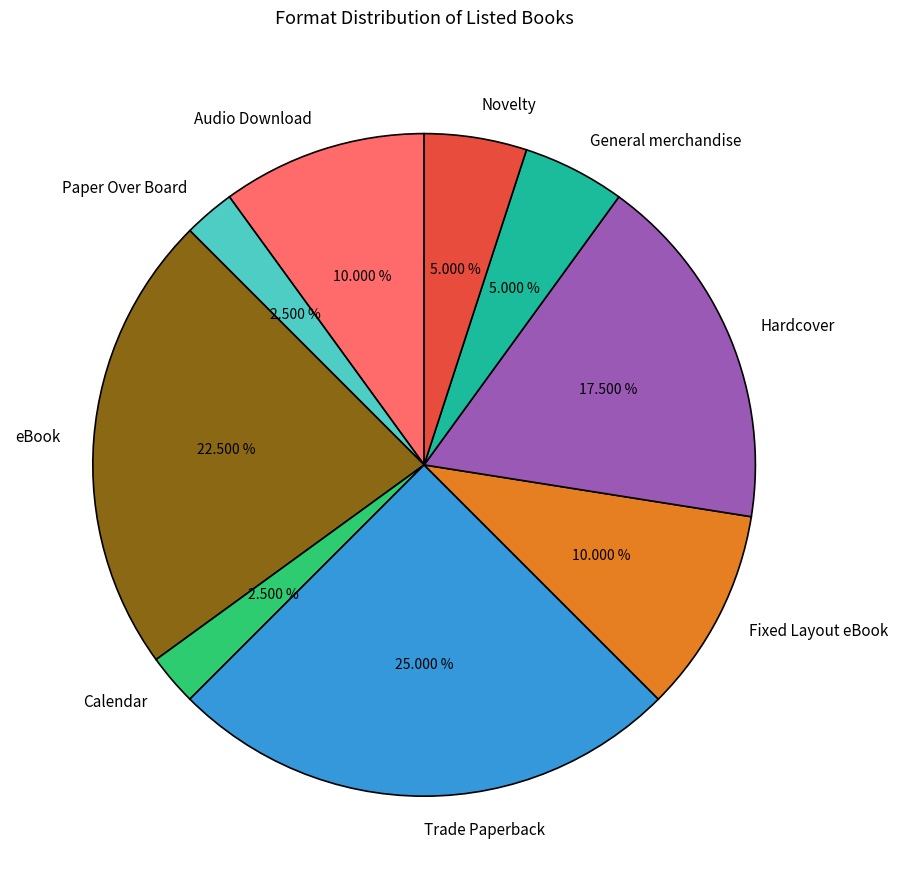

To the nearest percent, what is the average slice percentage?

11%